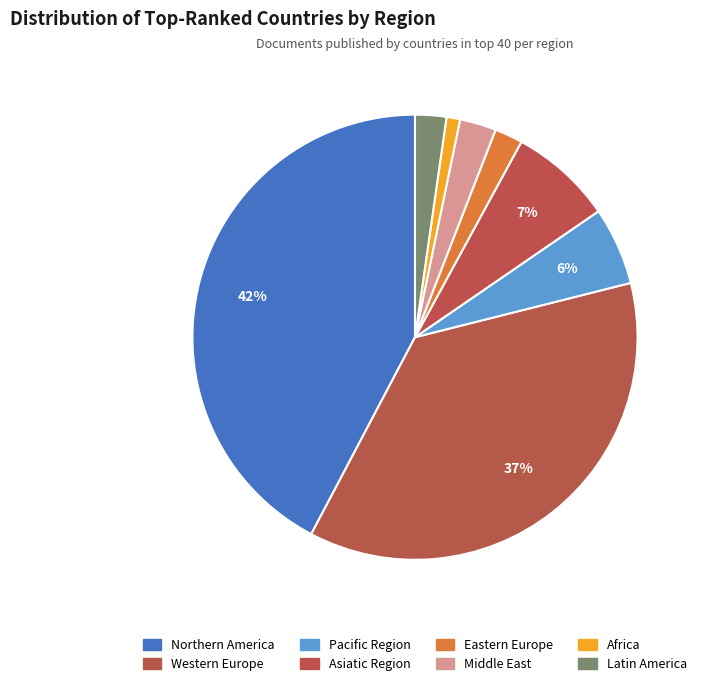

Which category has the biggest portion of the pie?

Northern America